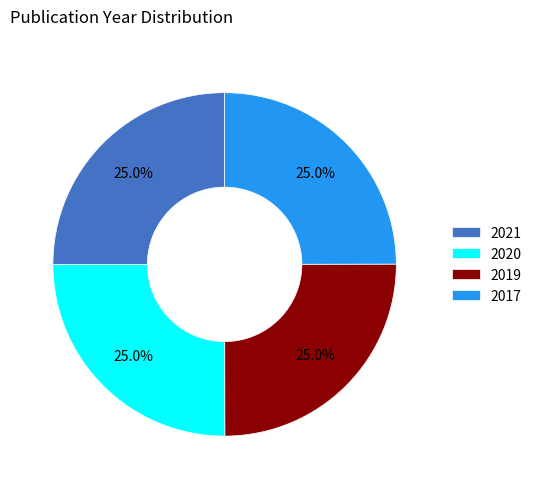

To the nearest percent, what is the combined percentage of 2019 and 2021?

50%